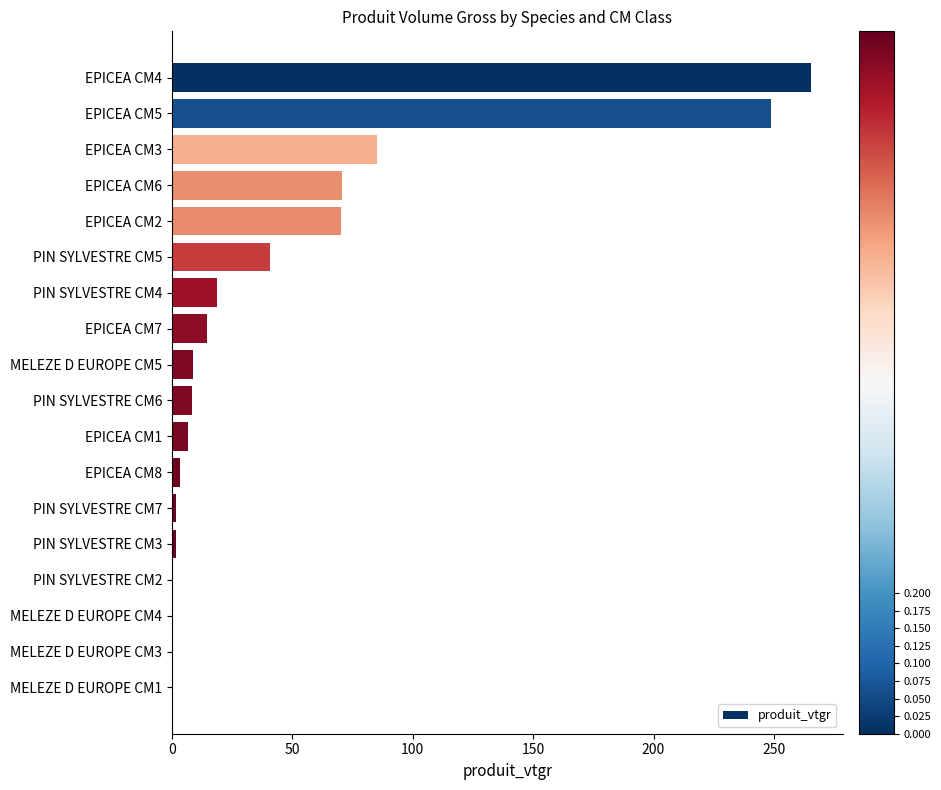

What is the sum of all values?

846.0